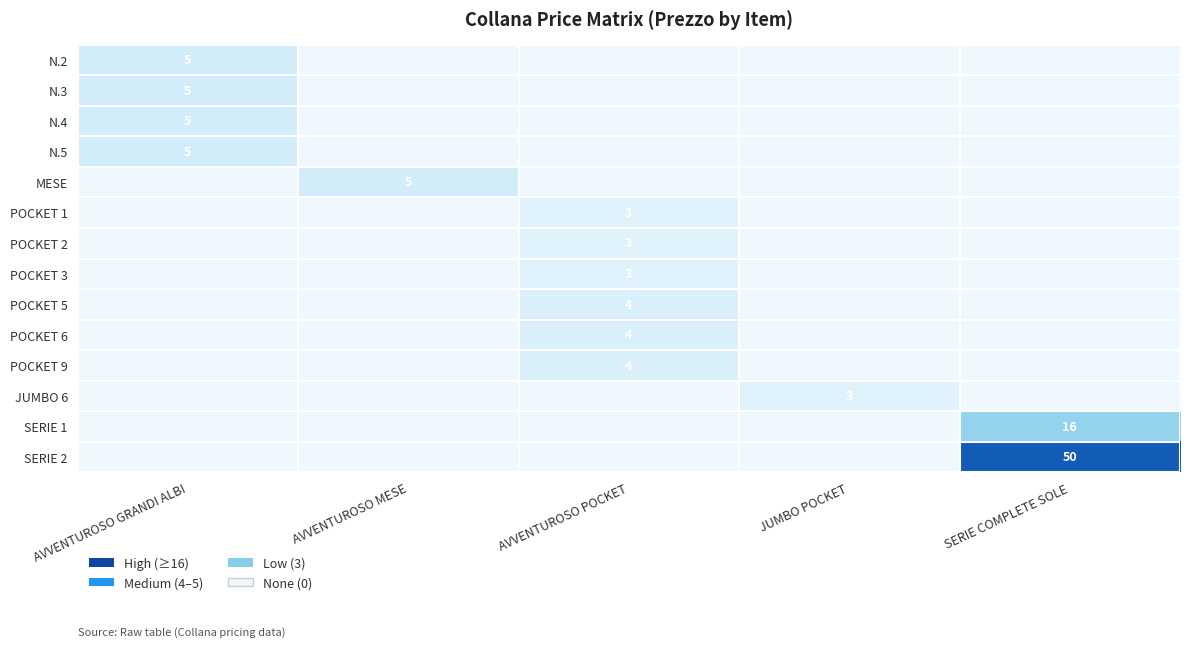

True or false: N.2 has a value of 5 at AVVENTUROSO GRANDI ALBI.

True